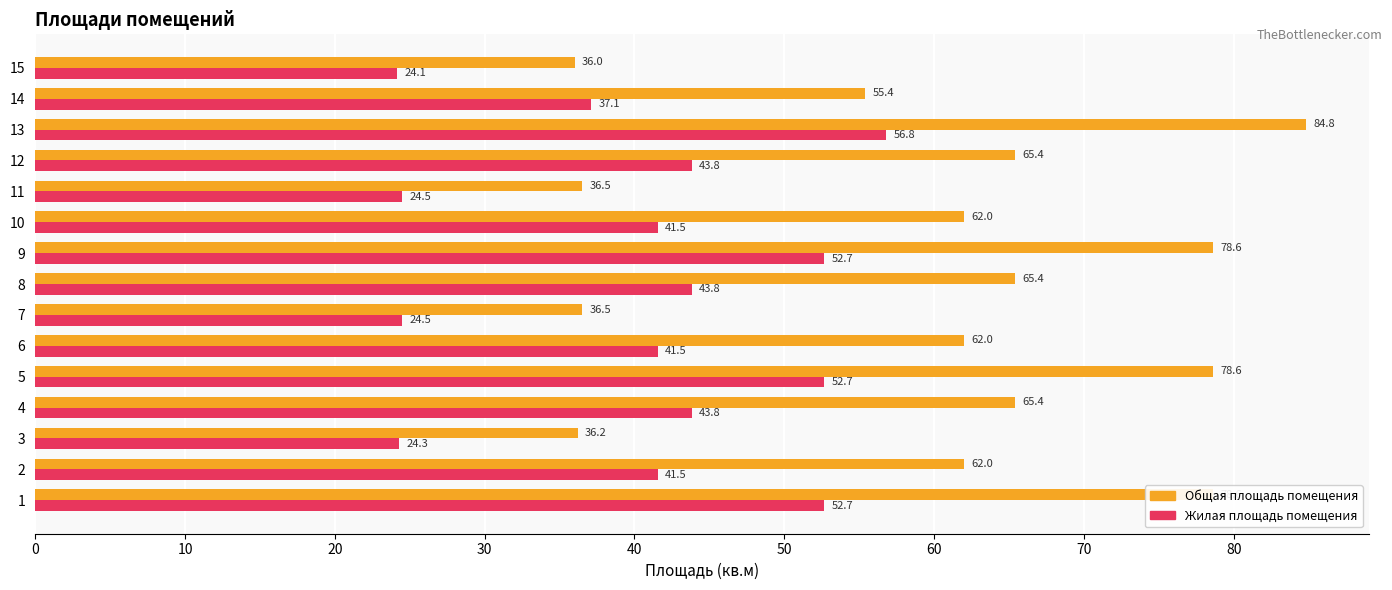

Which series has the largest total across all categories?

Общая площадь помещения